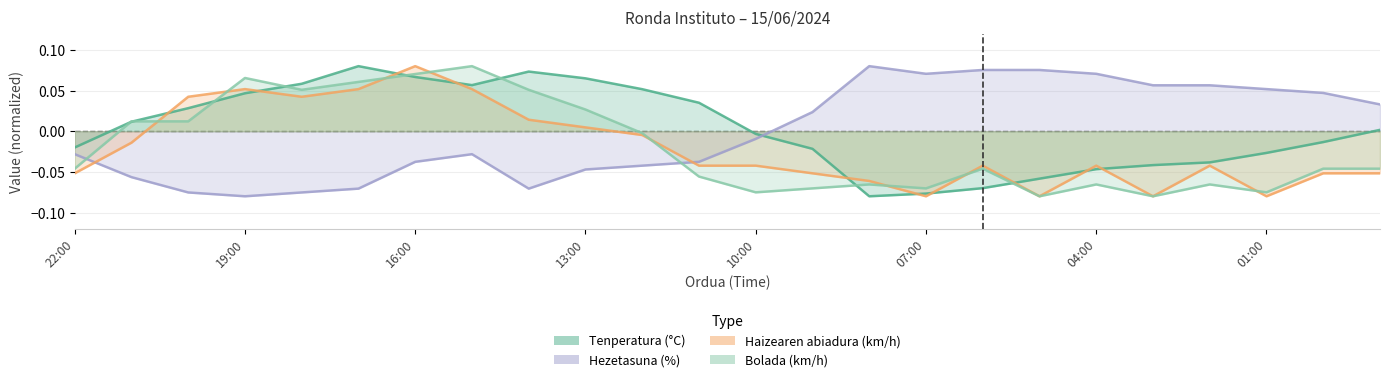

True or false: Hezetasuna (%) has a value of 0.0 at 08:00.

False